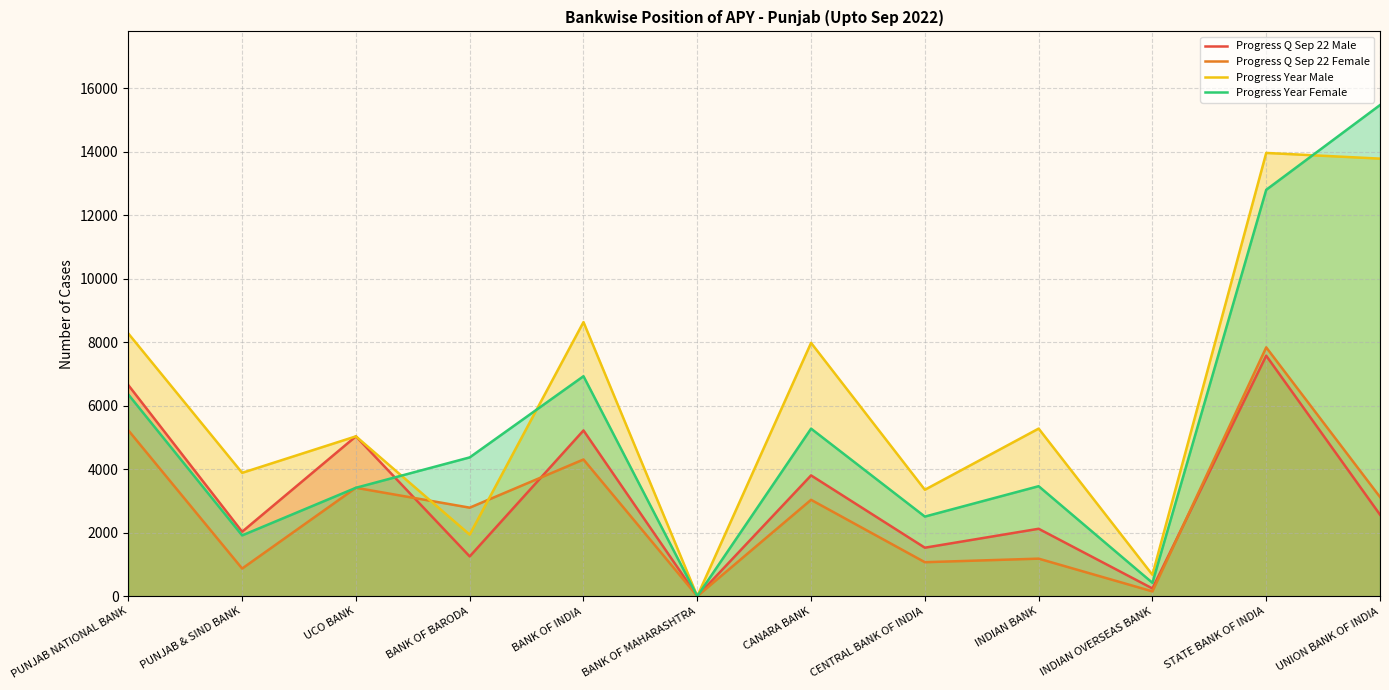

What is the sum of all Progress Year Male values?

72785.1